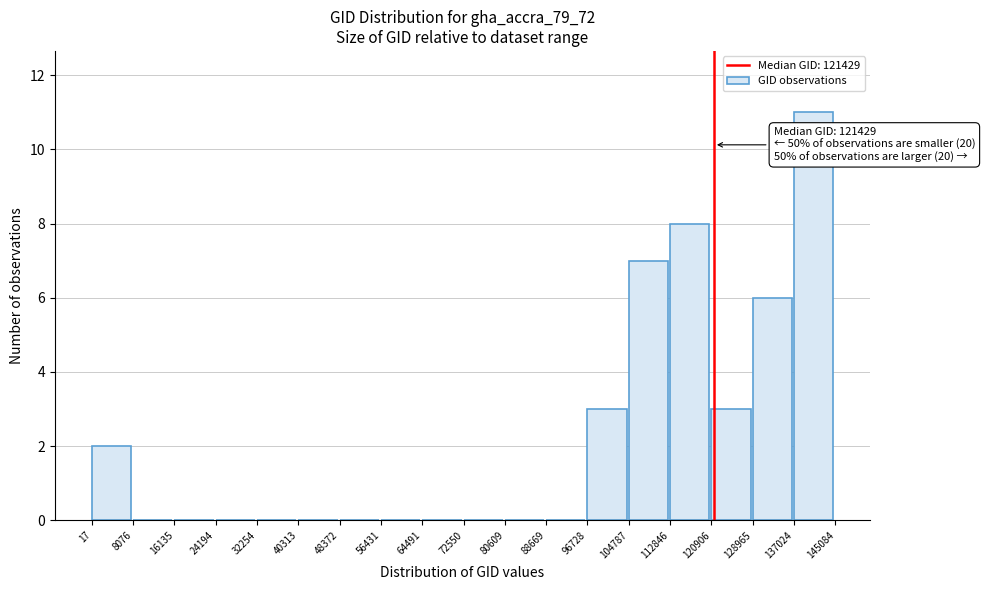

Over which range of the x-axis is the bar tallest?

137024 to 145084